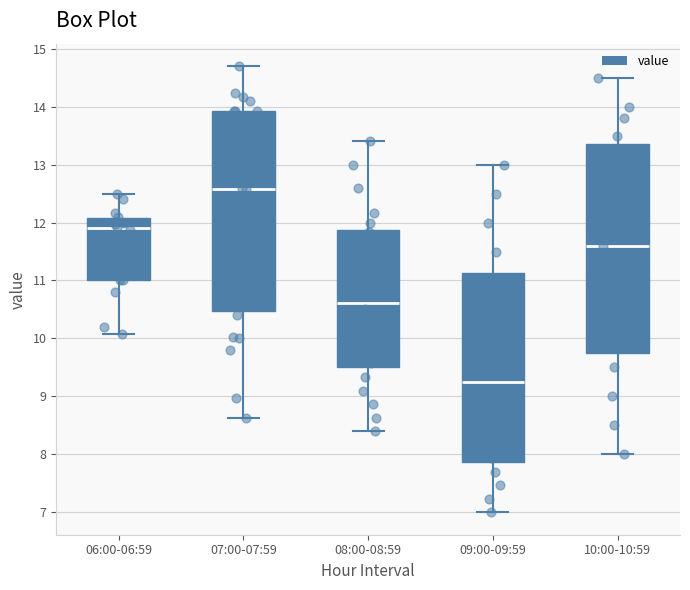

Reading left to right, read every box against the y-axis: the position of its median line, the range the box covers, and the ends of its whiskers. The values are not printed on the chart, so give them approximately, as read against the axis.

06:00-06:59: median 11.9, box 11.0 to 12.1, whiskers 10.1 to 12.5
07:00-07:59: median 12.6, box 10.5 to 13.9, whiskers 8.6 to 14.7
08:00-08:59: median 10.6, box 9.5 to 11.9, whiskers 8.4 to 13.4
09:00-09:59: median 9.3, box 7.9 to 11.1, whiskers 7.0 to 13.0
10:00-10:59: median 11.6, box 9.8 to 13.4, whiskers 8.0 to 14.5